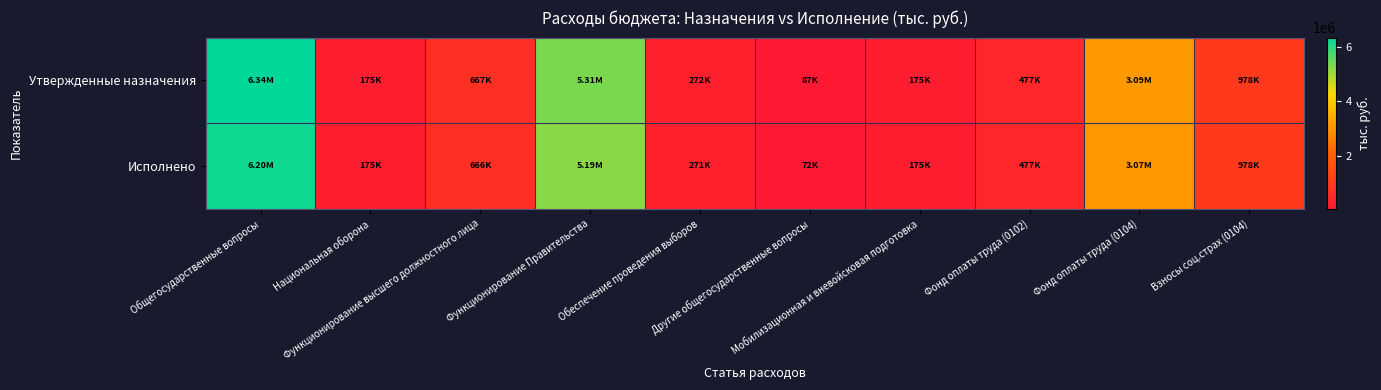

At how many categories does at least one series exceed 5100533?

2